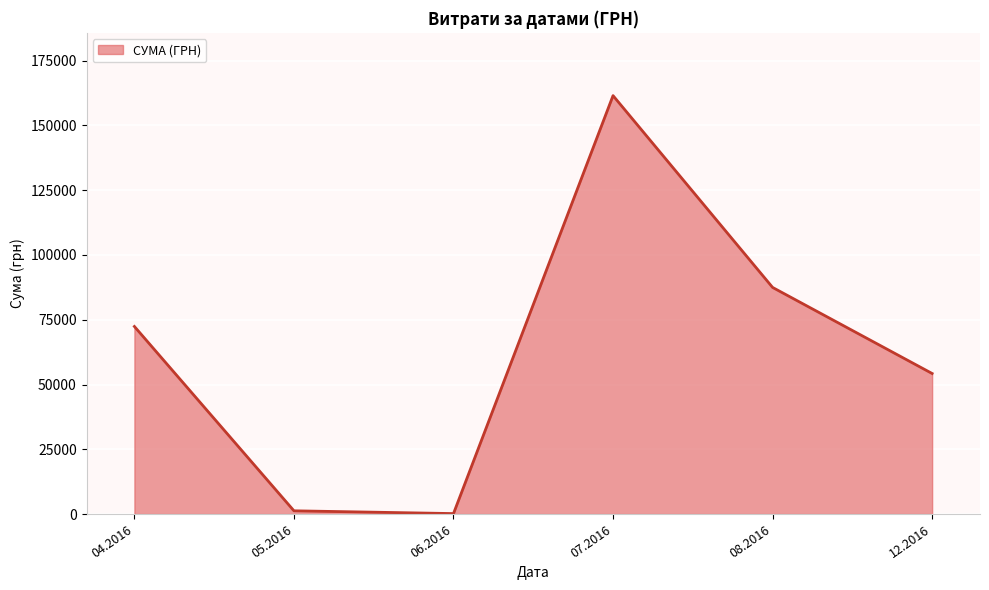

Is it true that the value at 08.2016 is 87473.1?

True